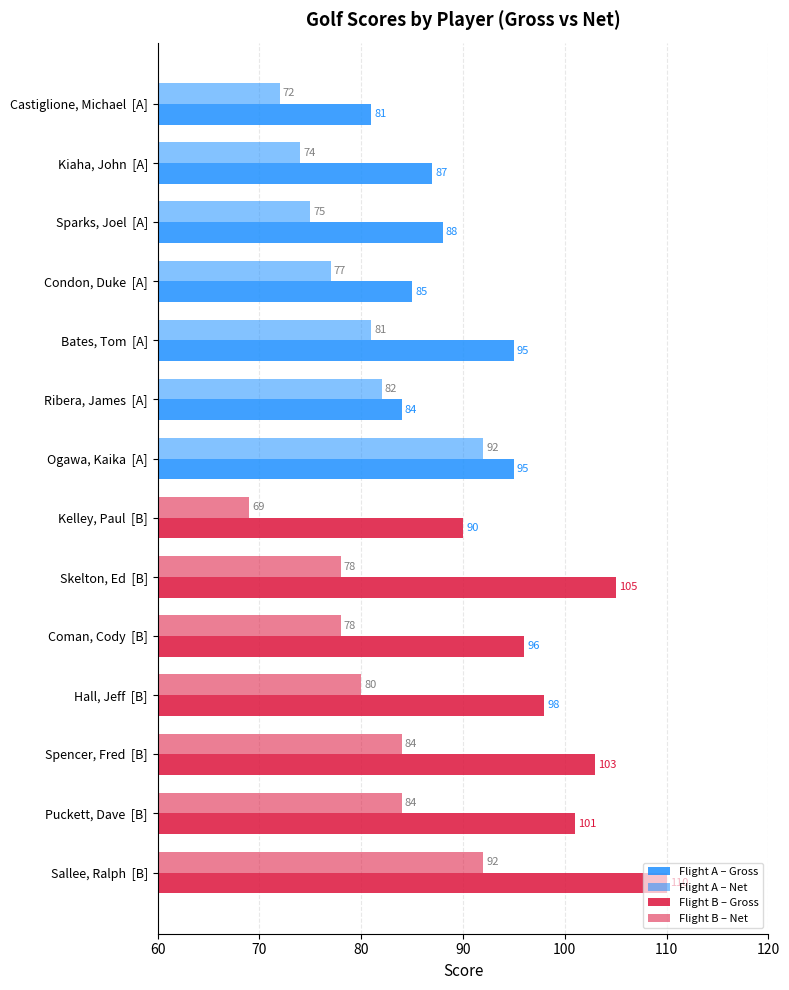

True or false: Gross has a value of 81 at Castiglione, Michael [A].

True